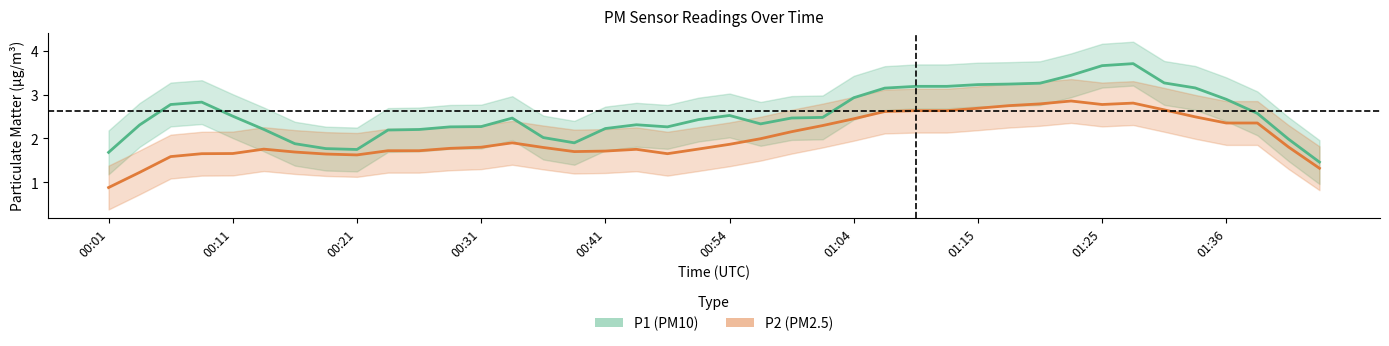

At how many categories does at least one series exceed 1?

40